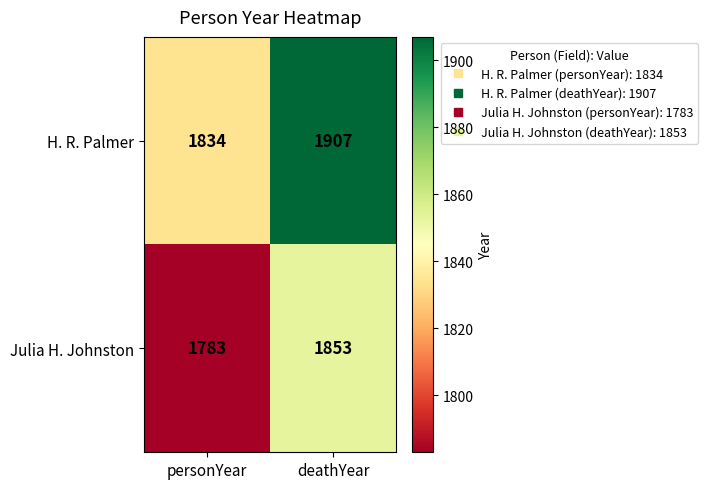

What is the sum of the Julia H. Johnston values at deathYear and personYear?

3636